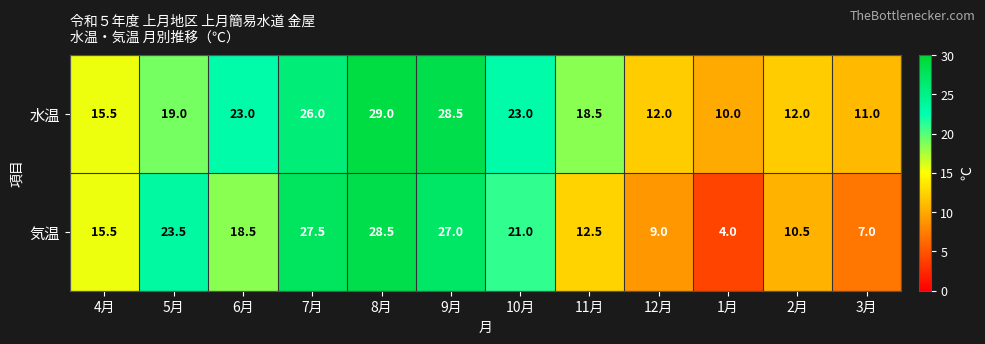

What is the difference between the maximum and minimum values in the 水温 series?

19.0